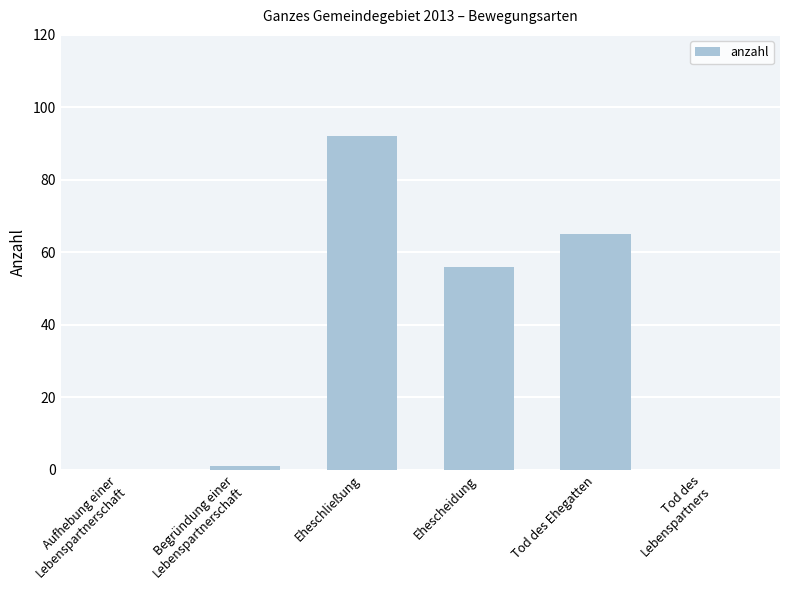

Which label corresponds to the largest value in the chart?

Eheschließung